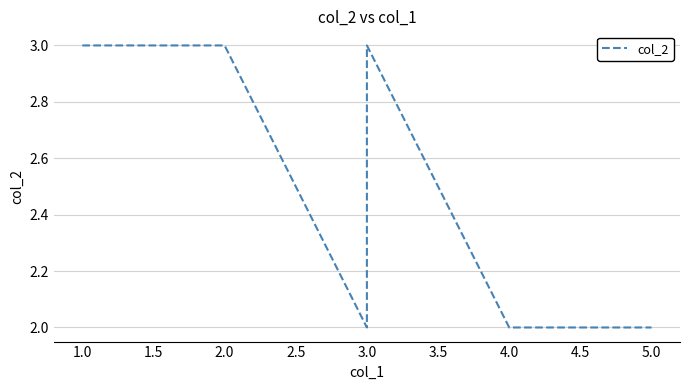

True or false: there are more than 0 points higher than both neighbors.

True